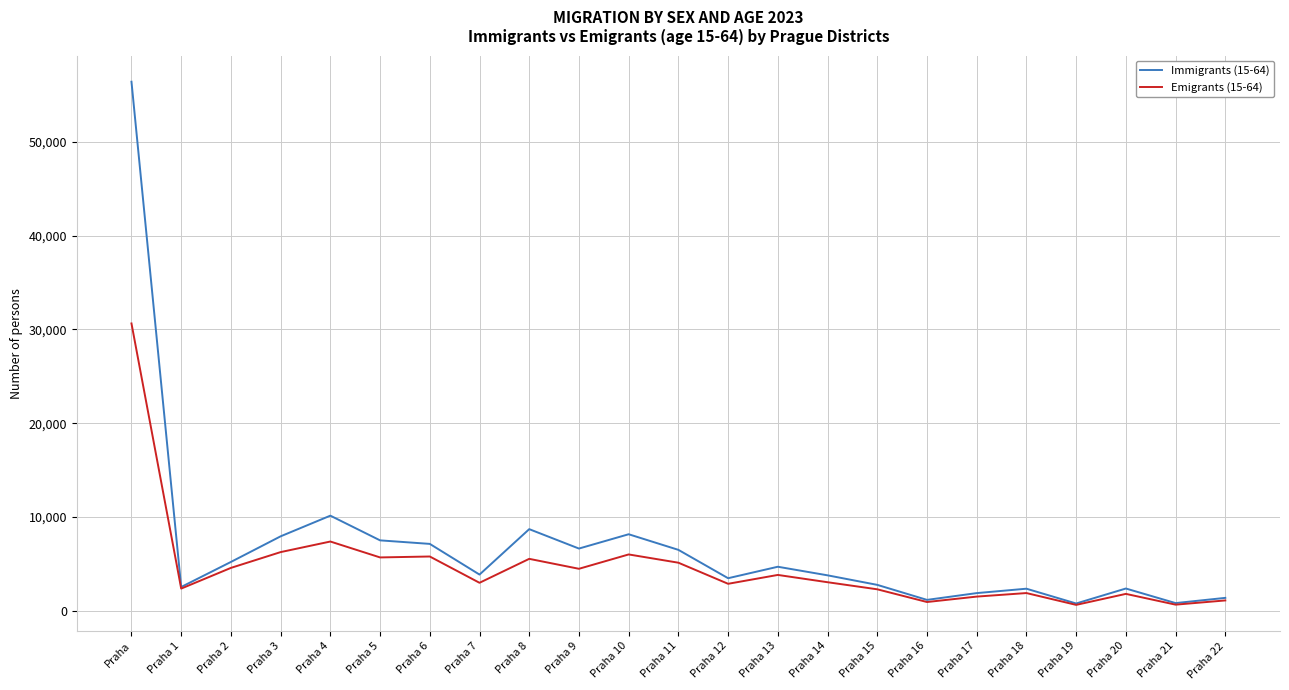

What is the highest value of the Immigrants (15-64) series?

56397